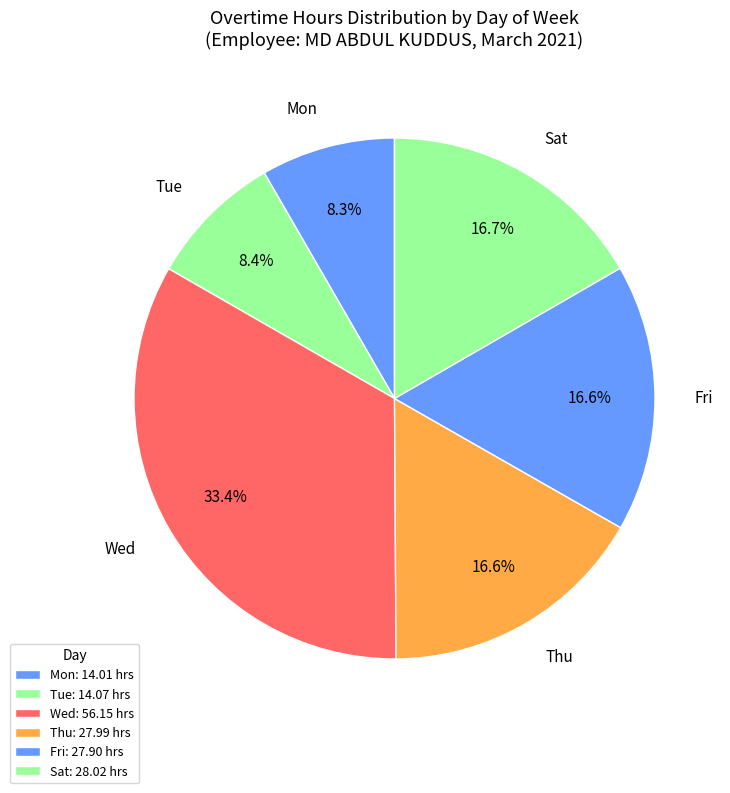

Count the number of slices in the pie.

6